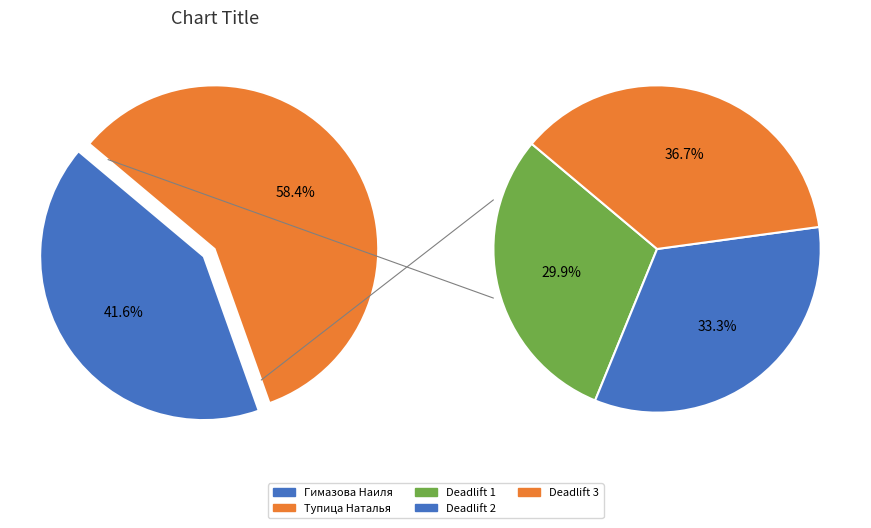

To the nearest percent, what portion does Тупица Наталья represent?

58%